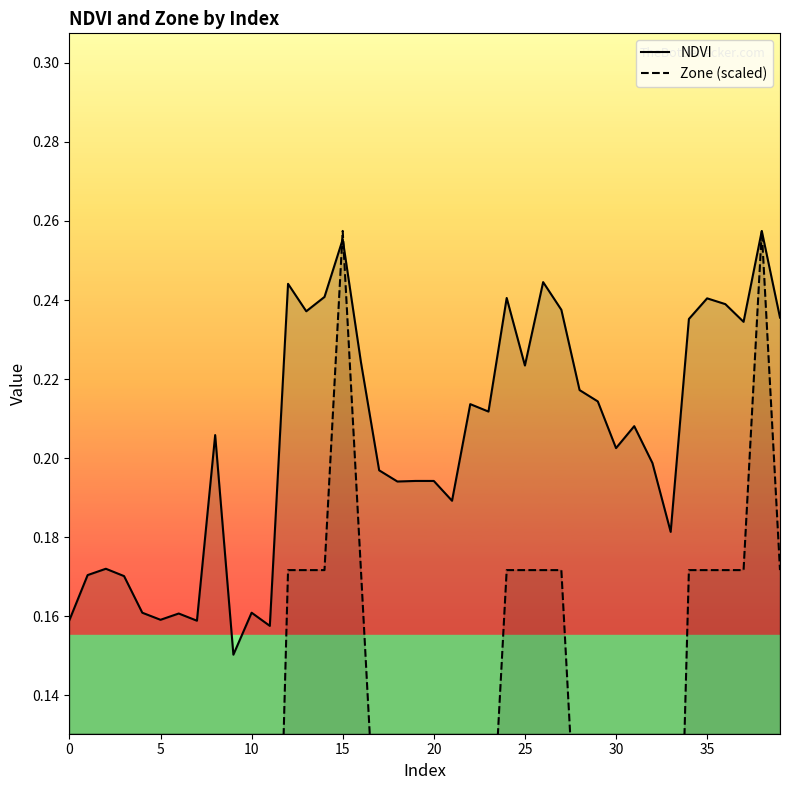

At how many categories does at least one series exceed 0?

40